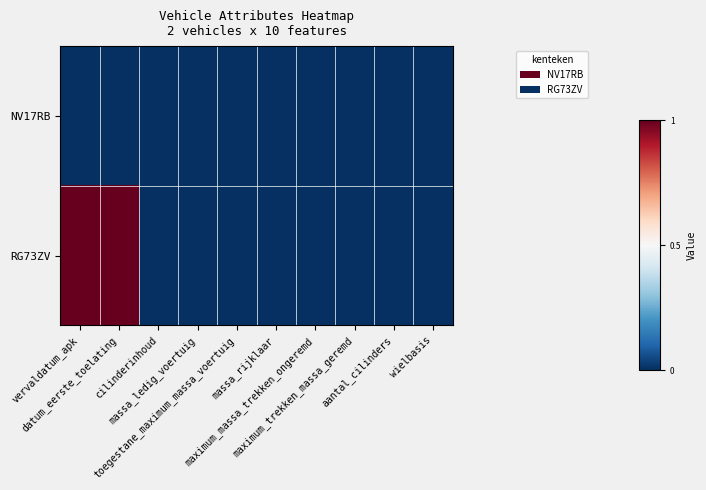

Rank the series at vervaldatum_apk from lowest to highest value.

NV17RB, RG73ZV